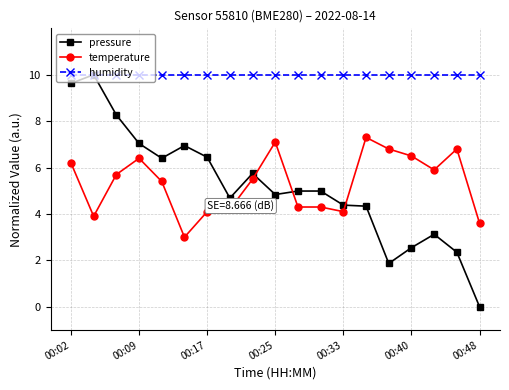

True or false: humidity and temperature intersect in this chart.

False